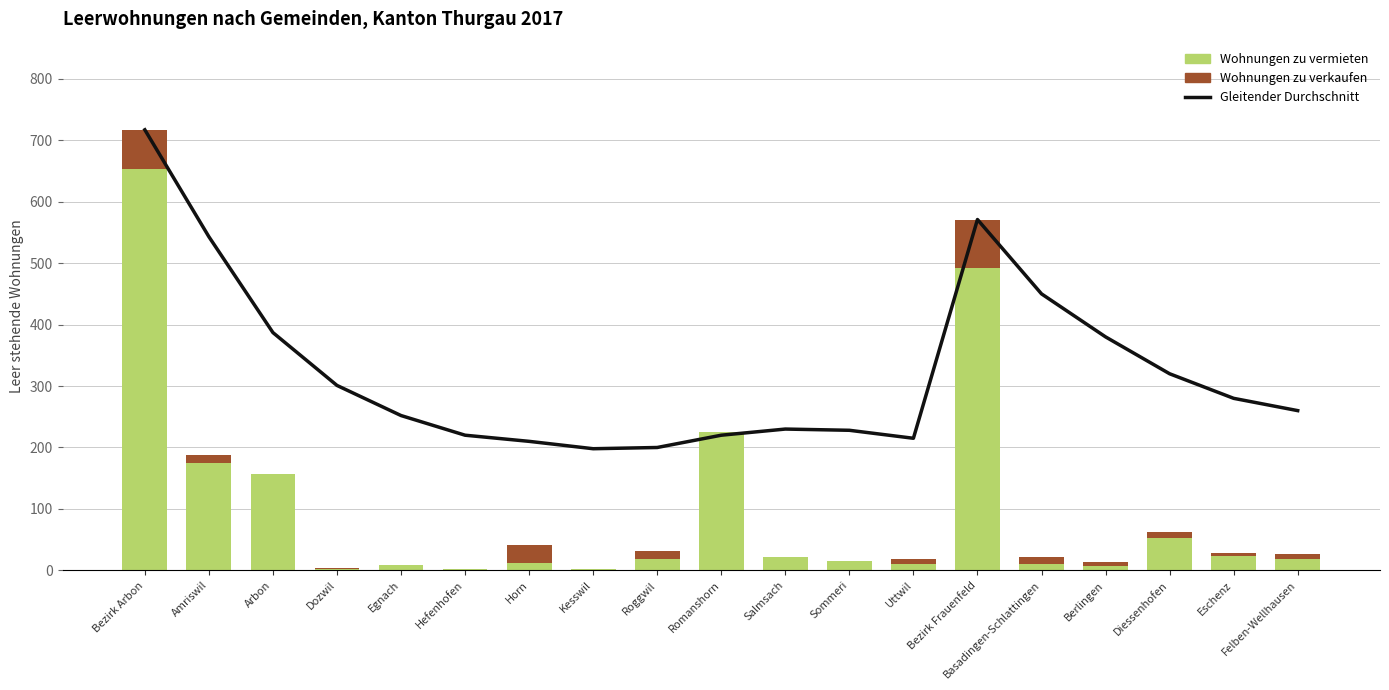

Which has a higher value, Bezirk Frauenfeld or Dozwil?

Bezirk Frauenfeld